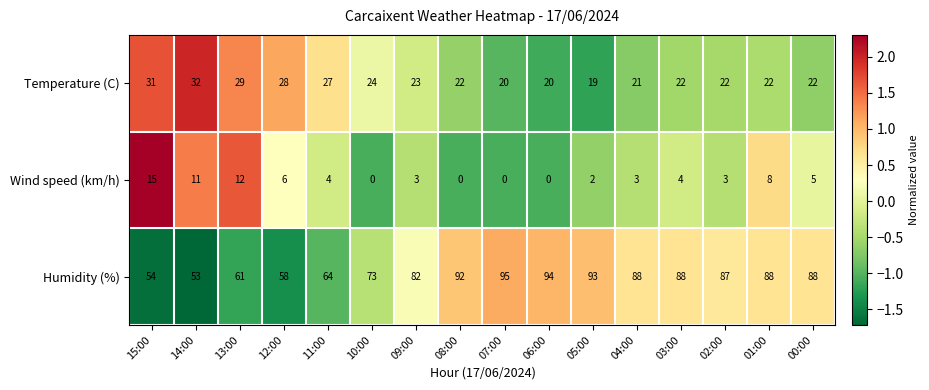

What is the difference between the maximum and minimum values in the Humidity (%) series?

42